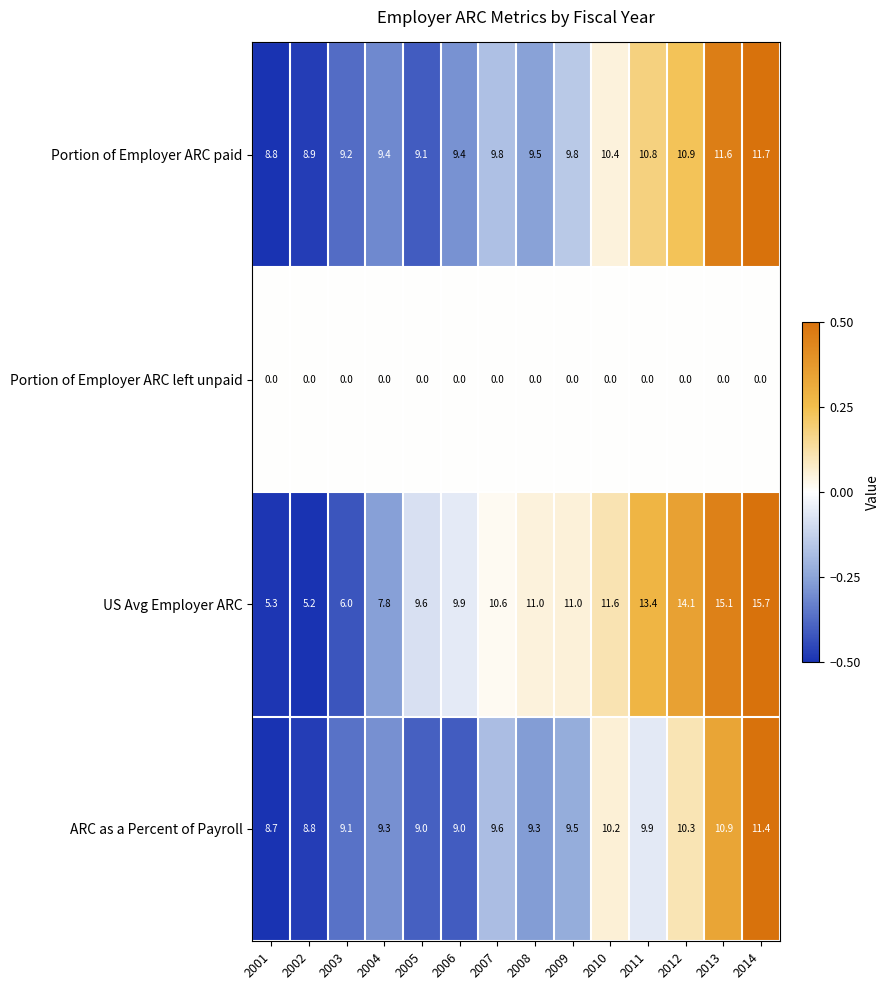

Which category has the highest value in the ARC as a Percent of Payroll series?

2014